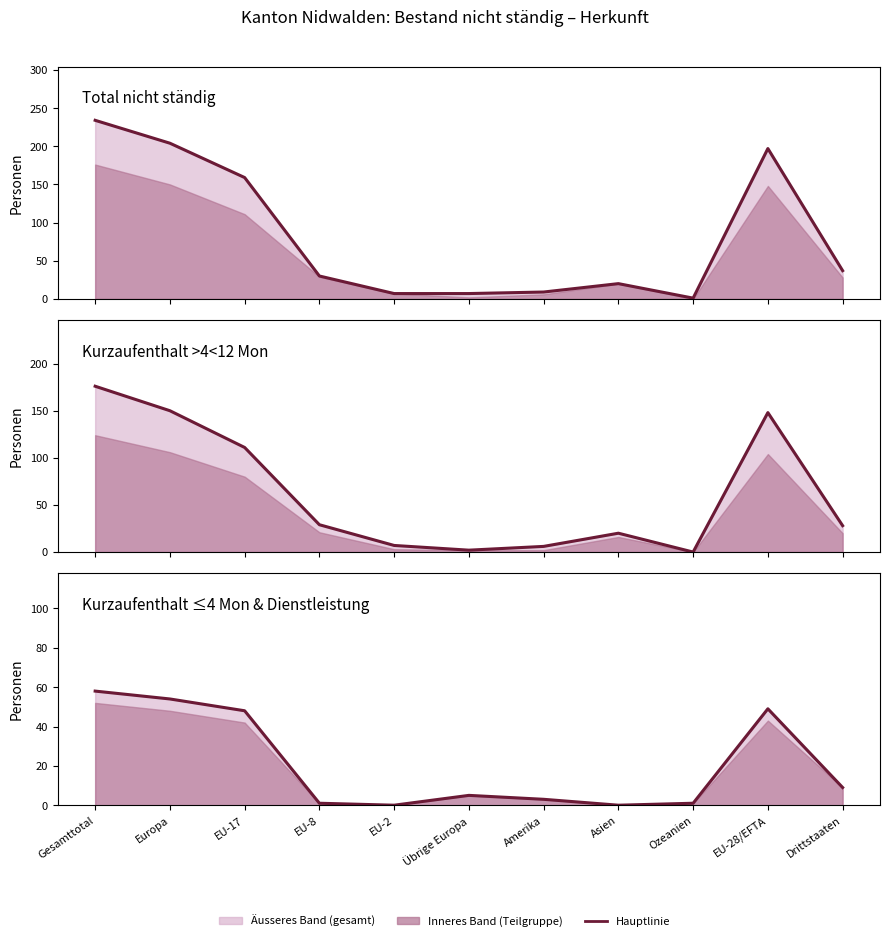

What is the difference between the Kurzaufenthalt <=4 Mon + Dienstleistung values at Drittstaaten and EU-2?

9